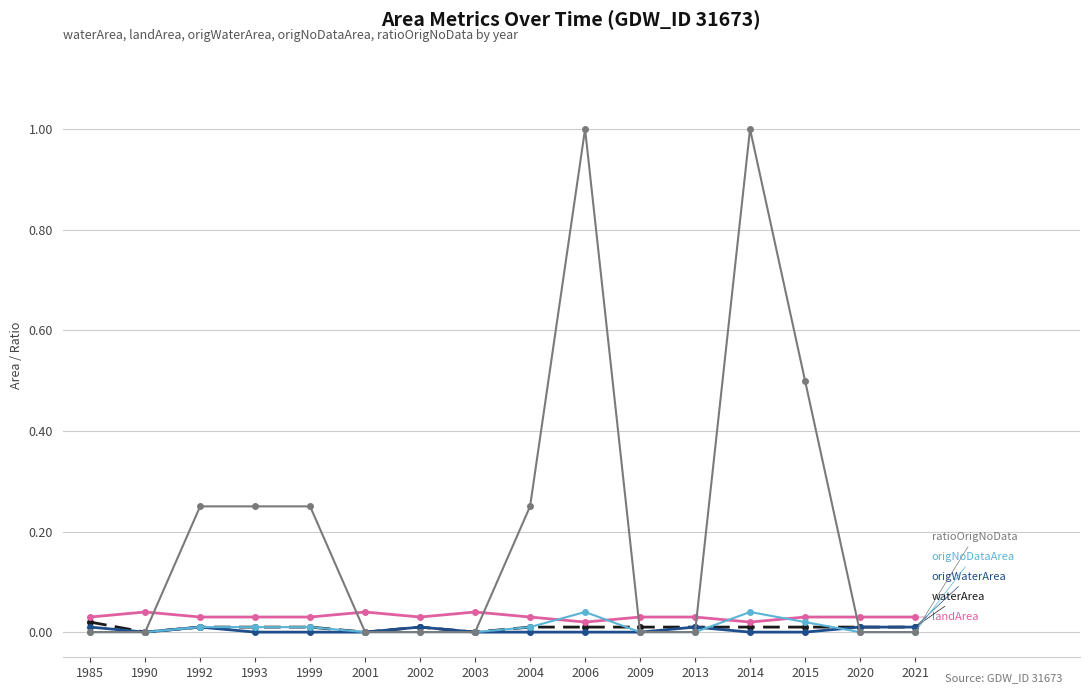

What is the greatest value displayed?

1.0